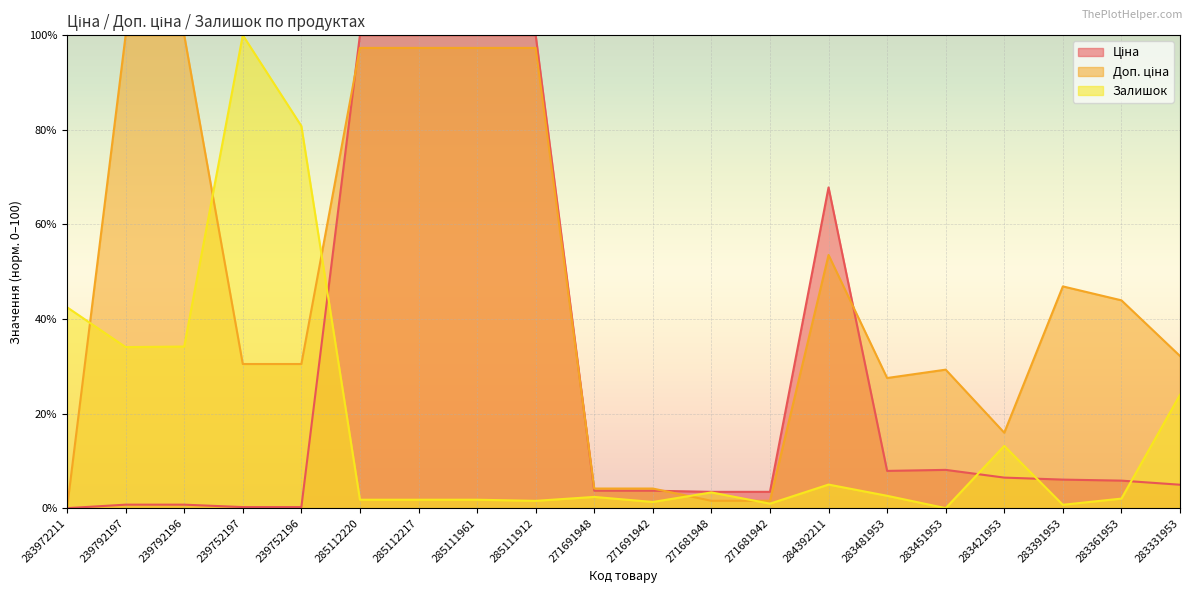

List the series in order of their overall mean, lowest first.

Залишок, Ціна, Доп. ціна